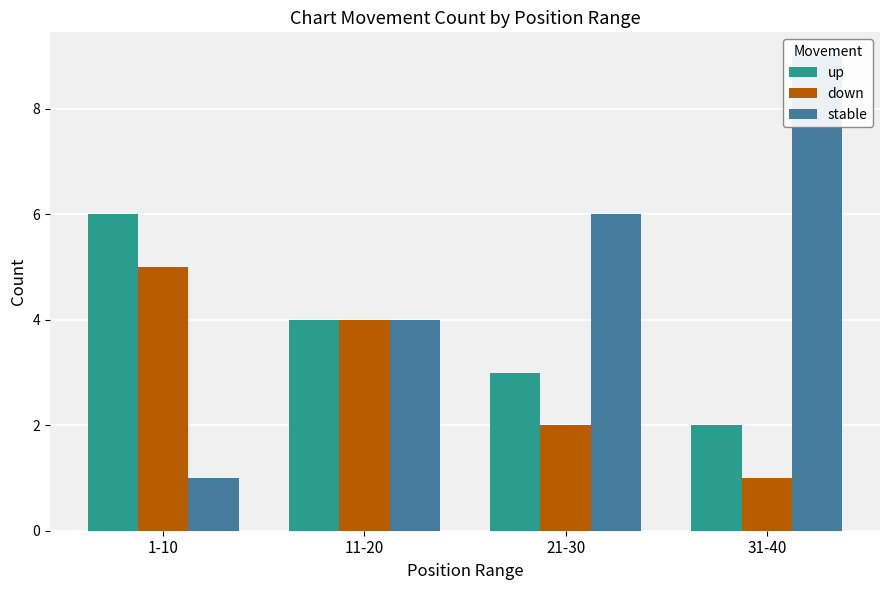

How many data points in stable are less than 6?

2